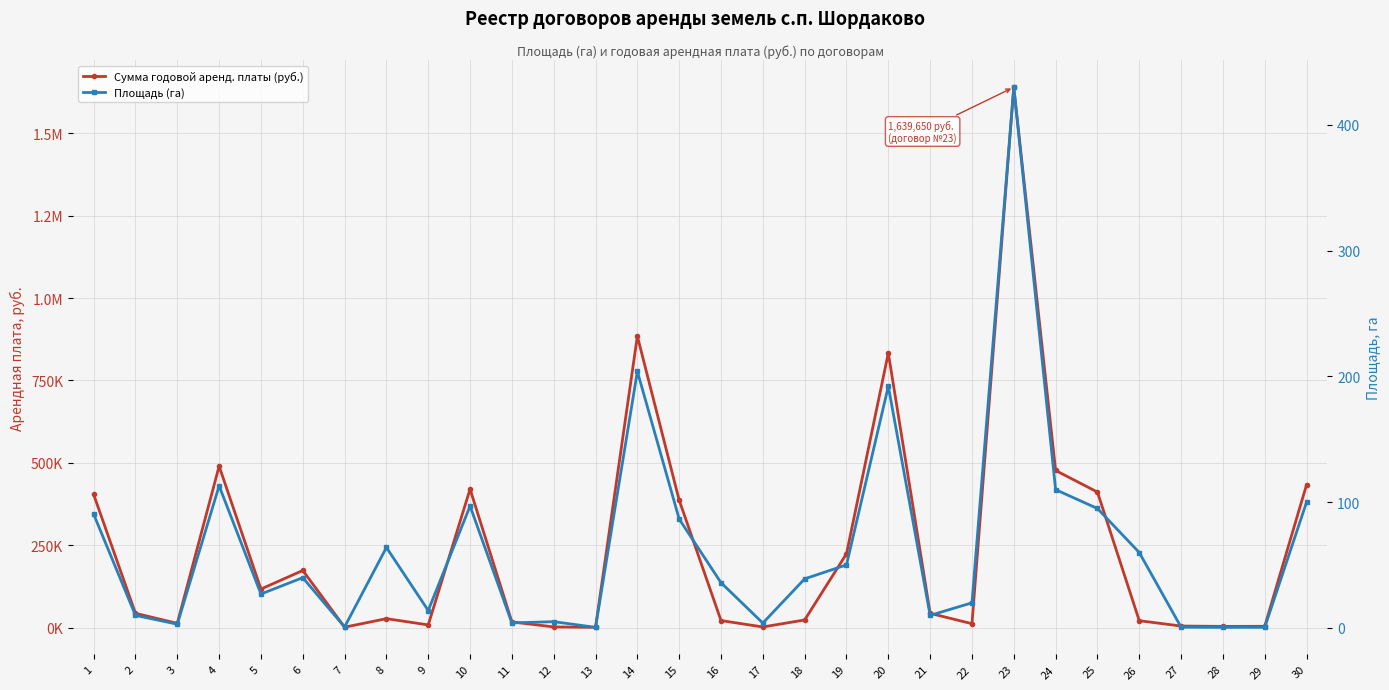

What is the difference between the maximum and second lowest values in the Сумма годовой аренд. платы (руб.) series?

1638337.0